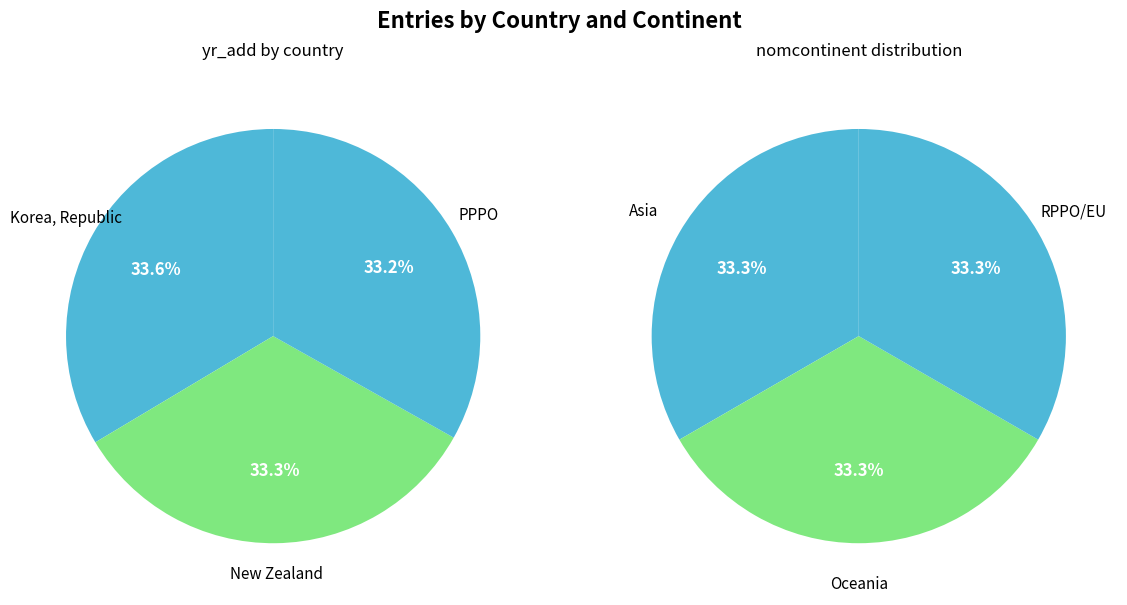

To the nearest percent, what percentage of the pie is Korea, Republic?

34%